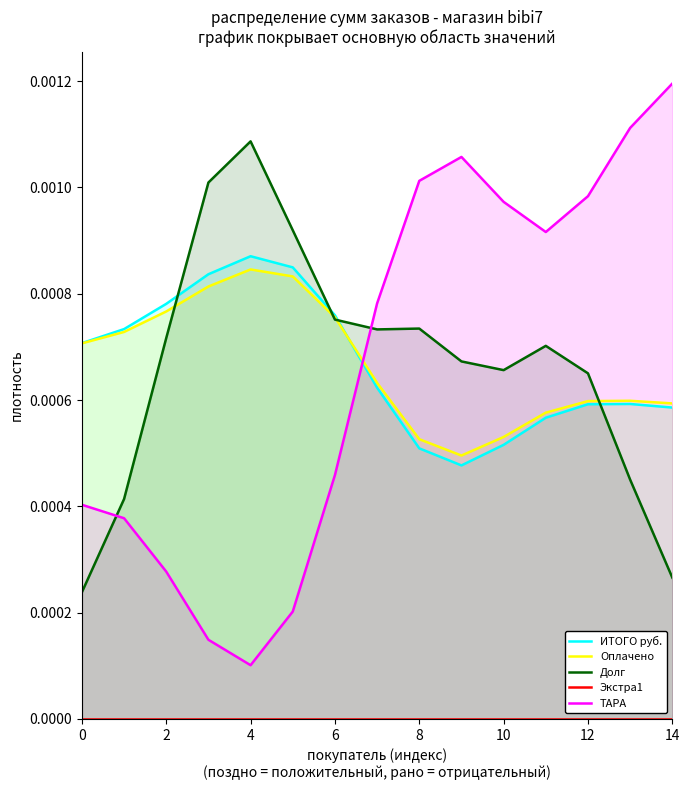

Which category has the highest value in the ТАРА series?

14